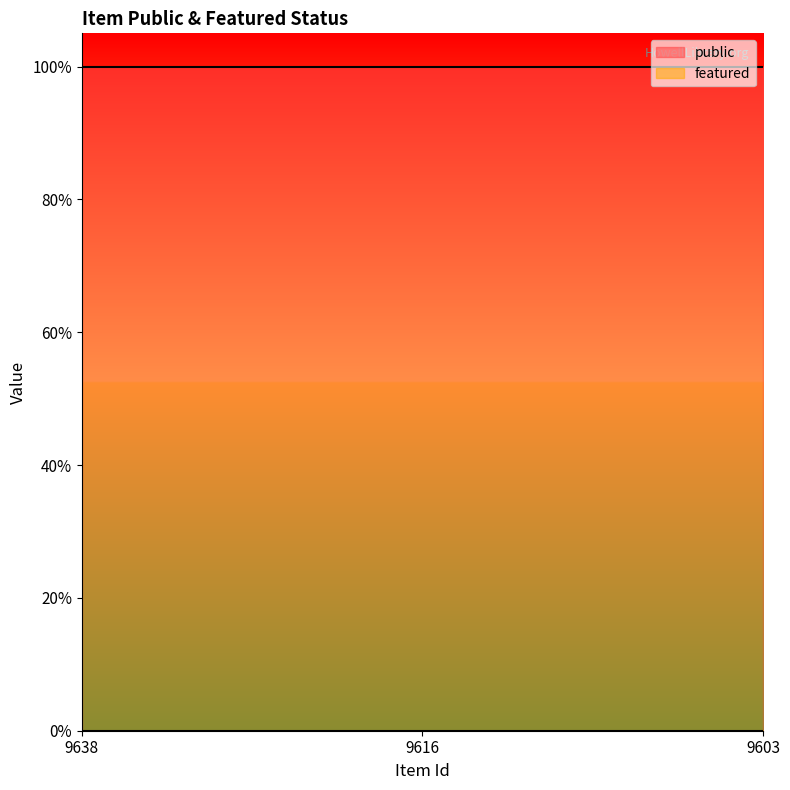

At which label is public closest to 1?

9638